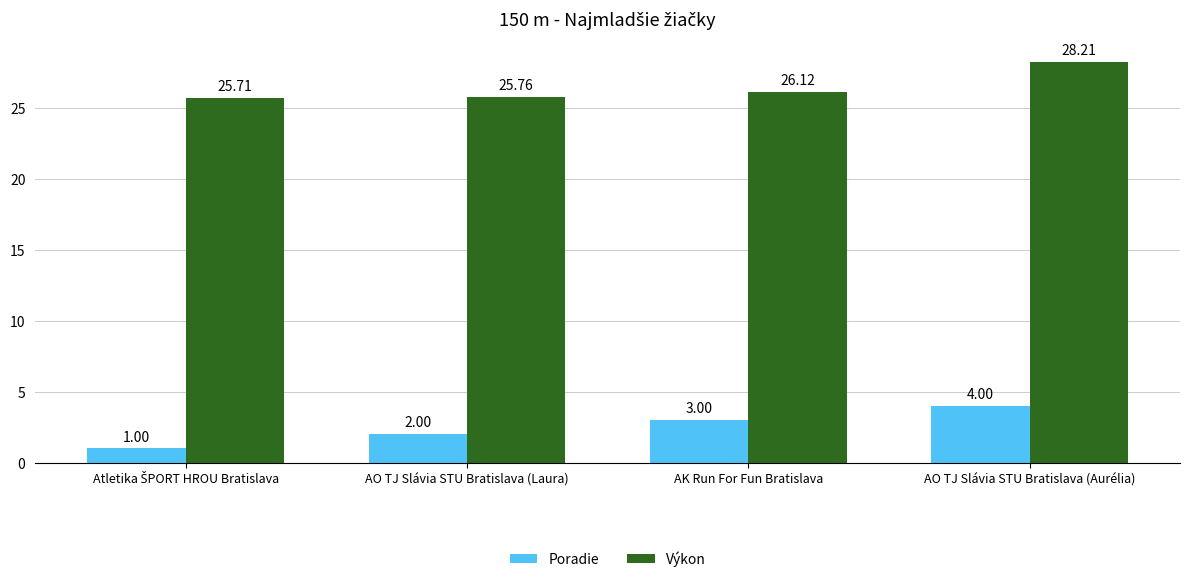

What are all the series names shown in the legend?

Poradie, Výkon